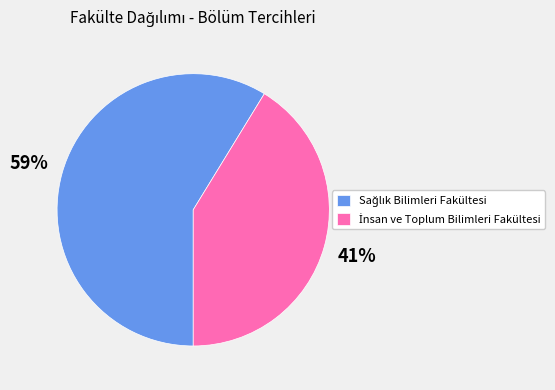

Is there any slice that represents more than half of the pie?

Yes